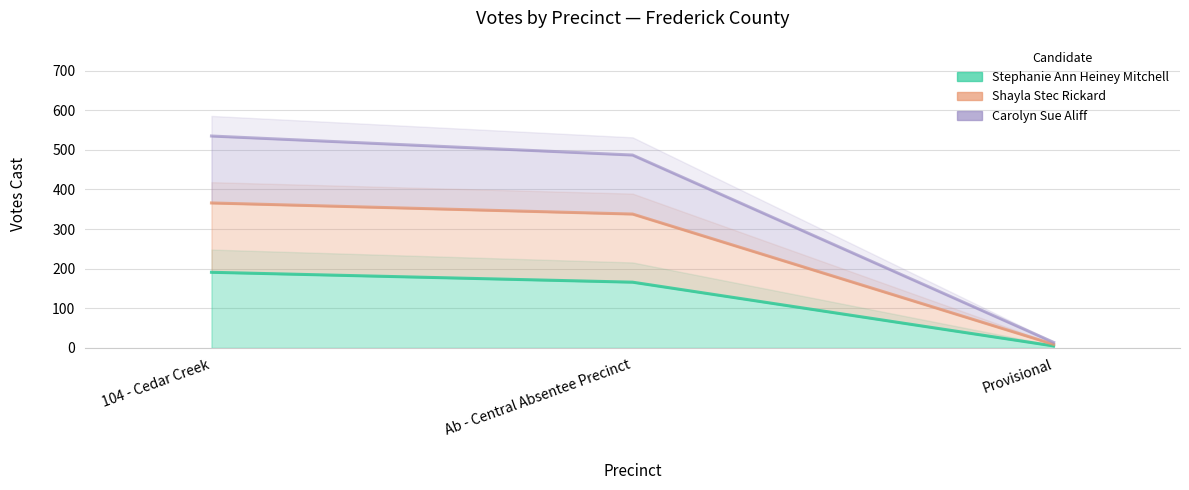

Reading left to right, list all the values displayed in this chart.

Stephanie Ann Heiney Mitchell: 104 - Cedar Creek=191	Ab - Central Absentee Precinct=166	Provisional=5
Shayla Stec Rickard: 104 - Cedar Creek=366	Ab - Central Absentee Precinct=338	Provisional=9
Carolyn Sue Aliff: 104 - Cedar Creek=535	Ab - Central Absentee Precinct=487	Provisional=14